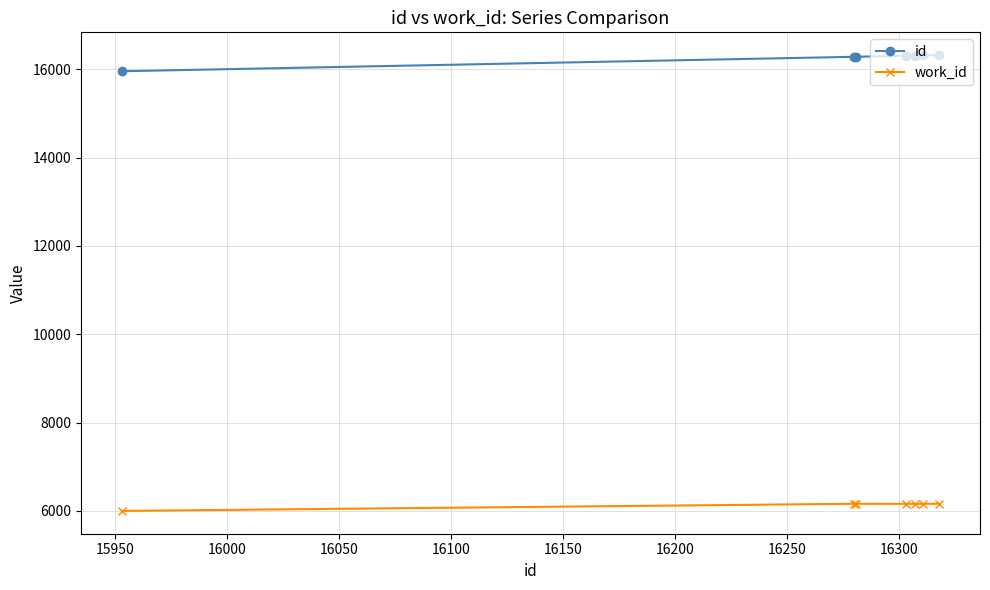

What is the highest value of the id series?

16318